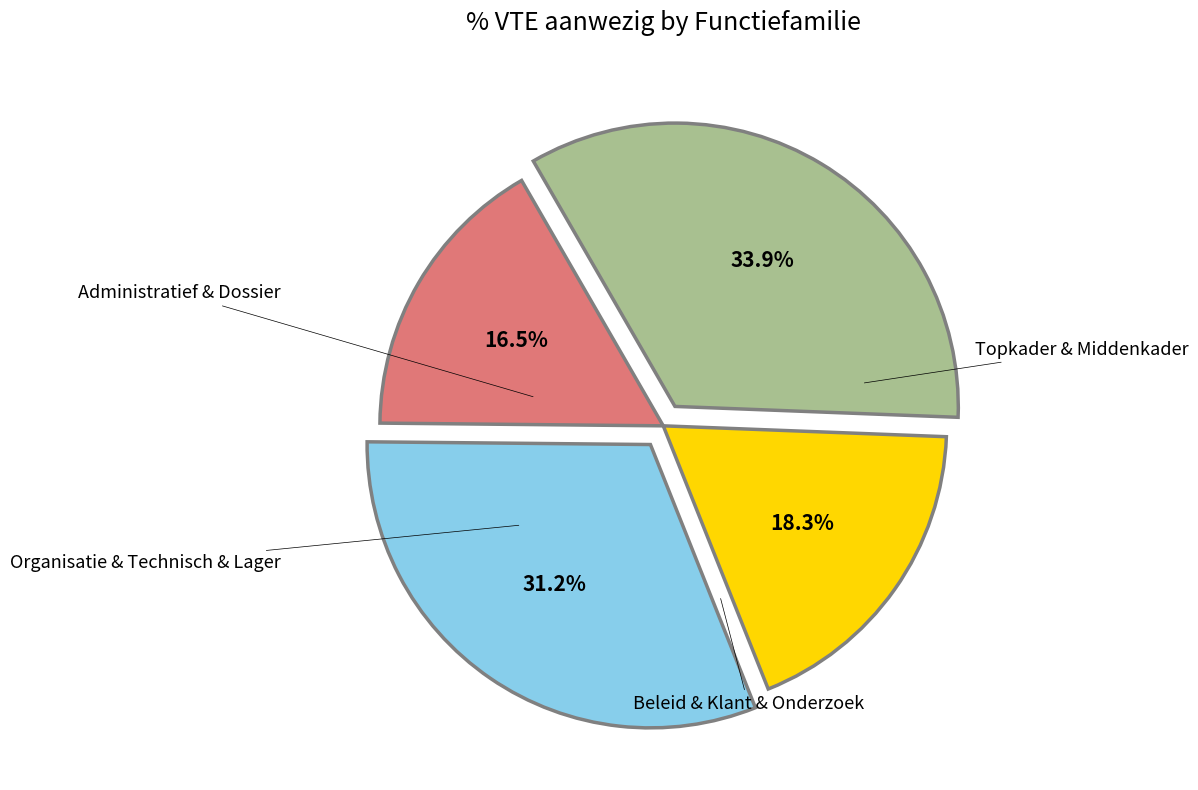

Does any single category account for the majority?

No